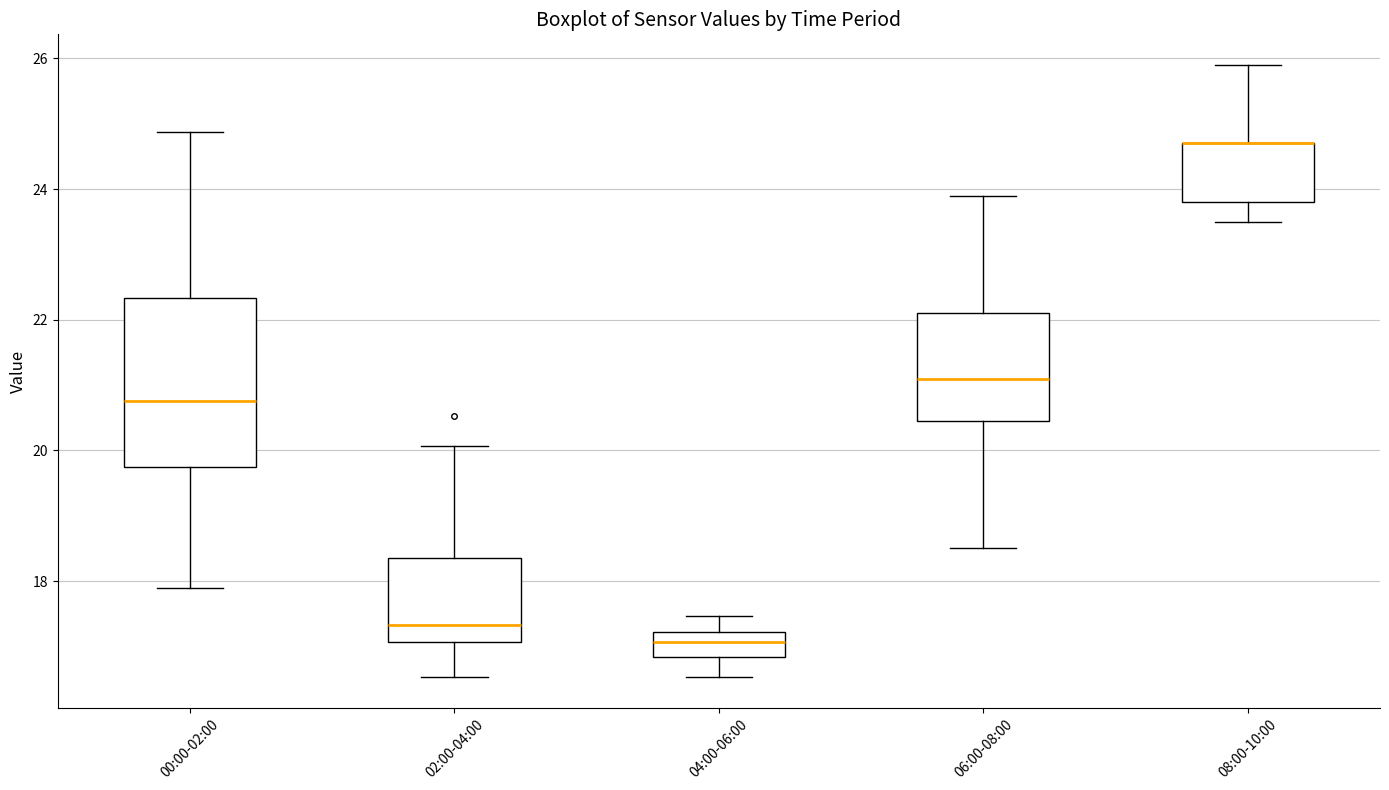

Reading left to right, transcribe this box plot: for each box, give where its median line is, the range the box spans, and where its two whiskers end, as read against the y-axis. The values are not printed on the chart, so give them approximately, as read against the axis.

00:00-02:00: median 20.8, box 19.8 to 22.4, whiskers 18.0 to 24.8
02:00-04:00: median 17.4, box 17.0 to 18.4, whiskers 16.6 to 20.0
04:00-06:00: median 17.0, box 16.8 to 17.2, whiskers 16.6 to 17.4
06:00-08:00: median 21.2, box 20.4 to 22.2, whiskers 18.6 to 24.0
08:00-10:00: median 24.8 (drawn on the box's upper edge), box 23.8 to 24.8, whiskers 23.6 to 26.0